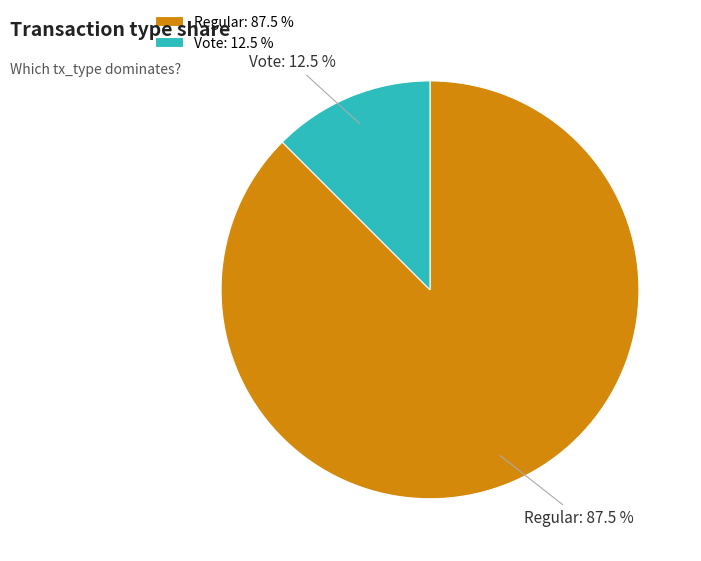

Rank the categories by value from highest to lowest.

Regular, Vote